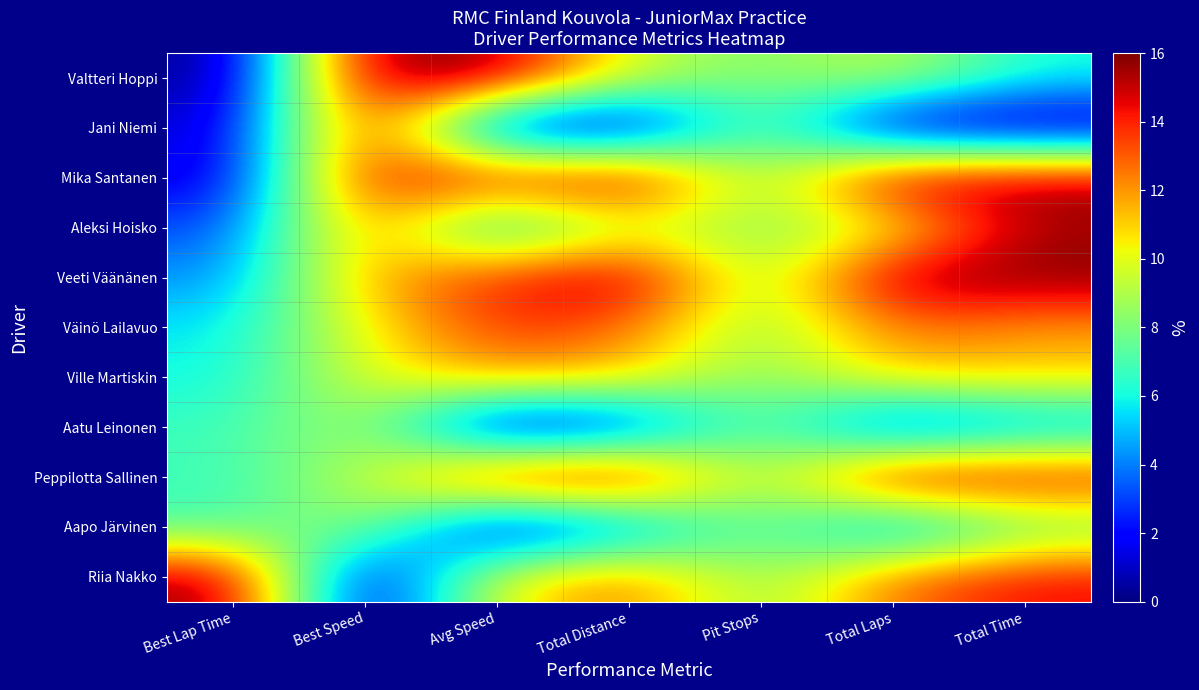

What is the total value across all series at Best Speed?

7.4